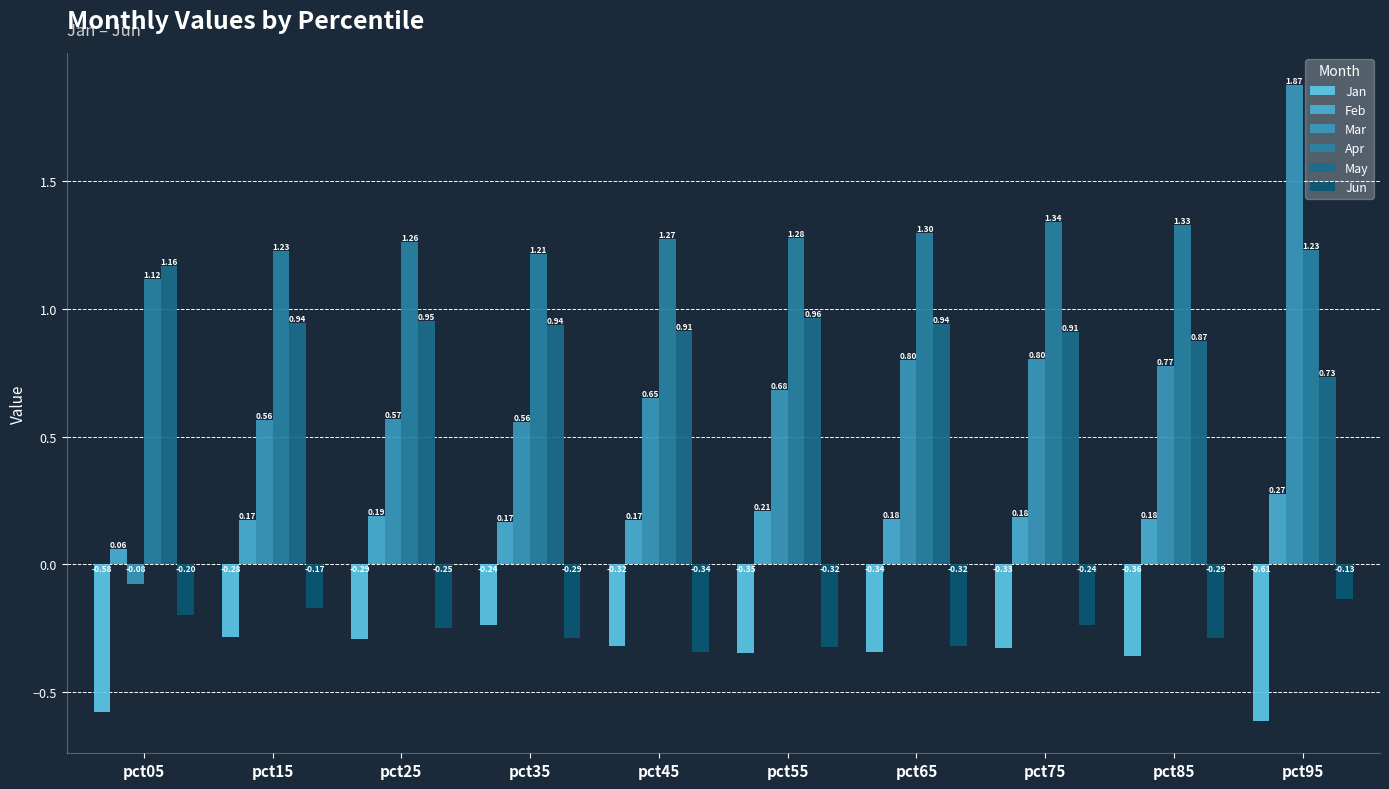

How many bars are there in each group?

6